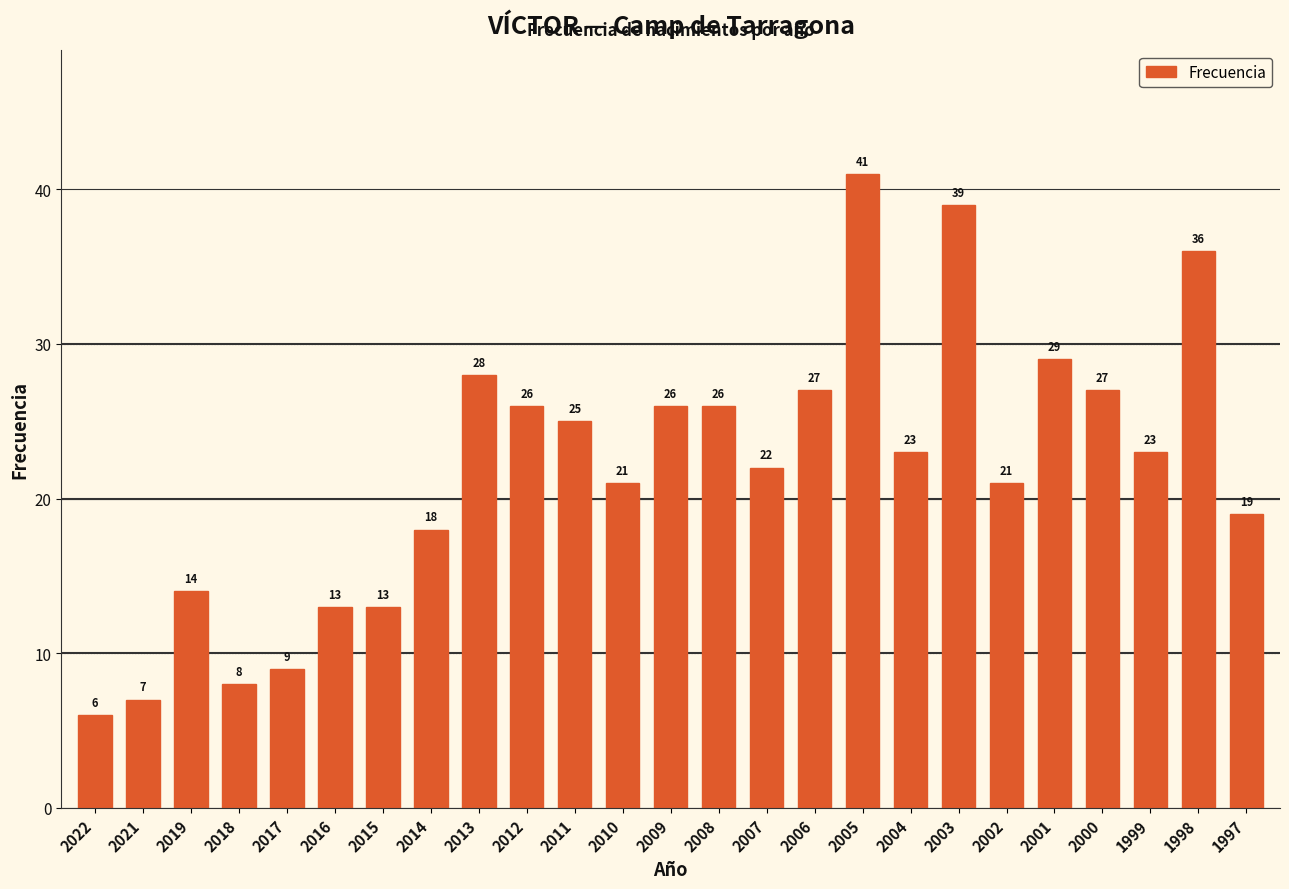

Reading right to left, list all the values displayed in this chart.

19	36	23	27	29	21	39	23	41	27	22	26	26	21	25	26	28	18	13	13	9	8	14	7	6